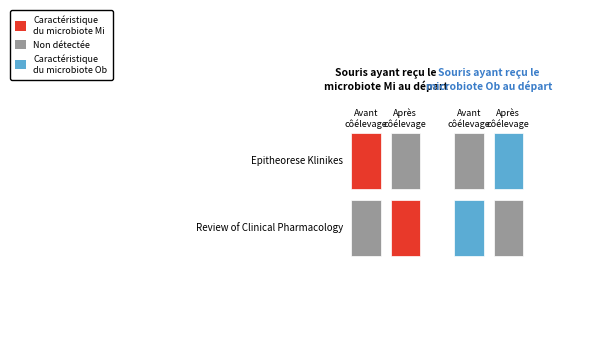

Which series has the largest total across all categories?

Epitheorese Klinikes